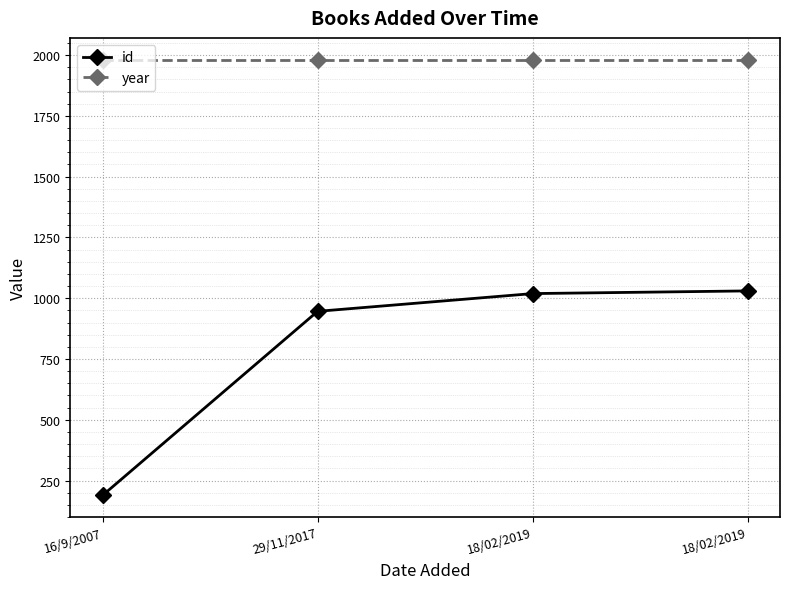

True or false: year and id intersect in this chart.

False